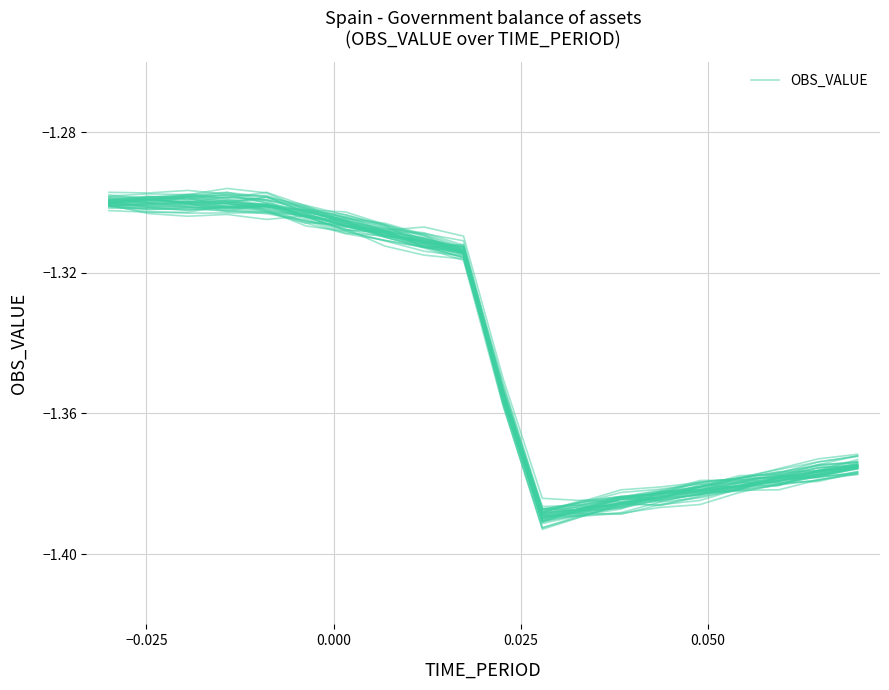

Count the number of data series in this chart.

1